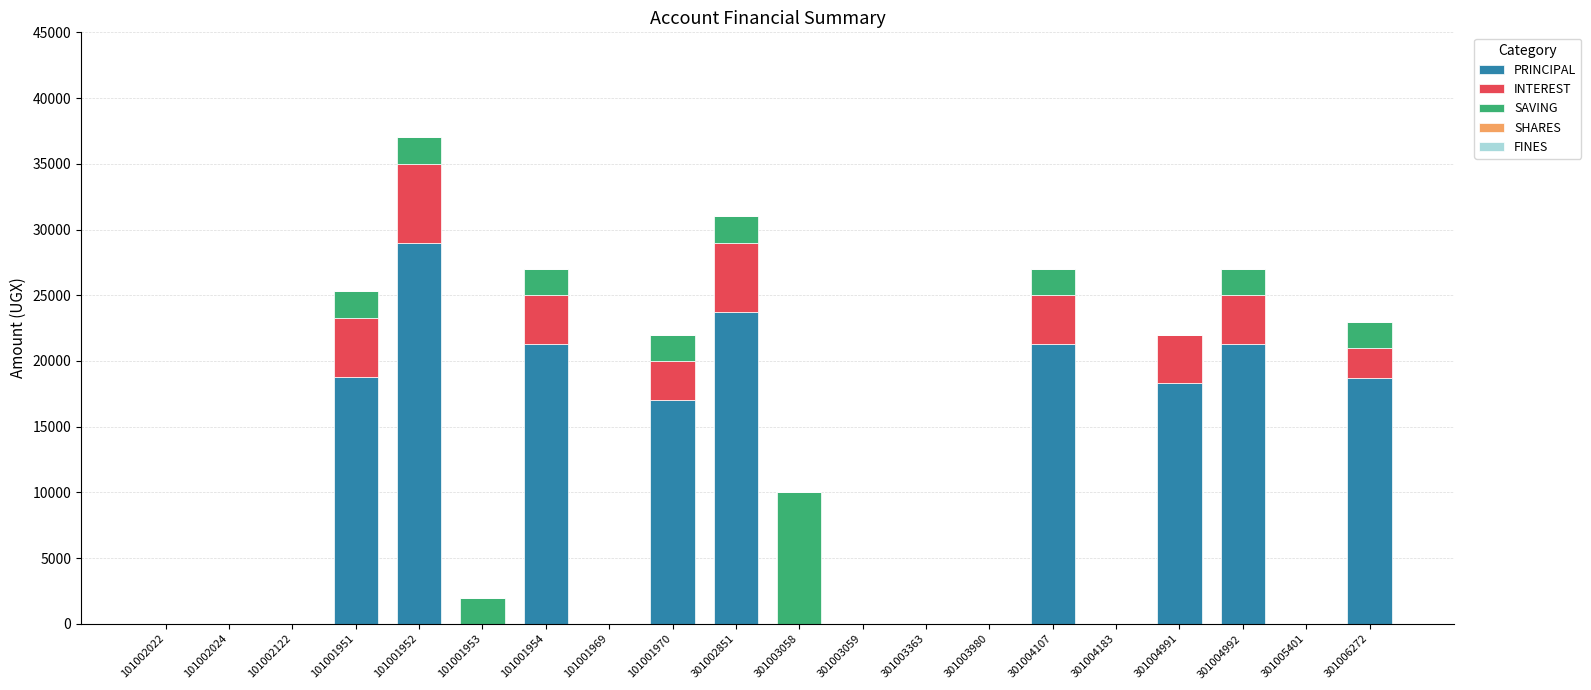

The value of PRINCIPAL at 301004992 is 21300. True or false?

True